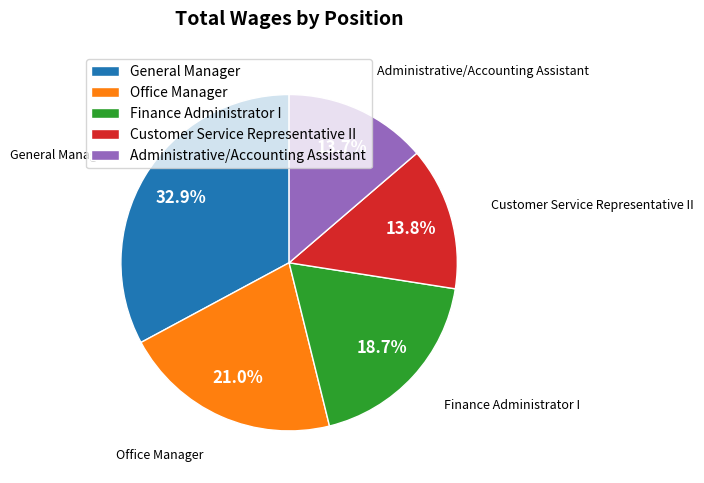

To the nearest percent, what portion does General Manager represent?

33%